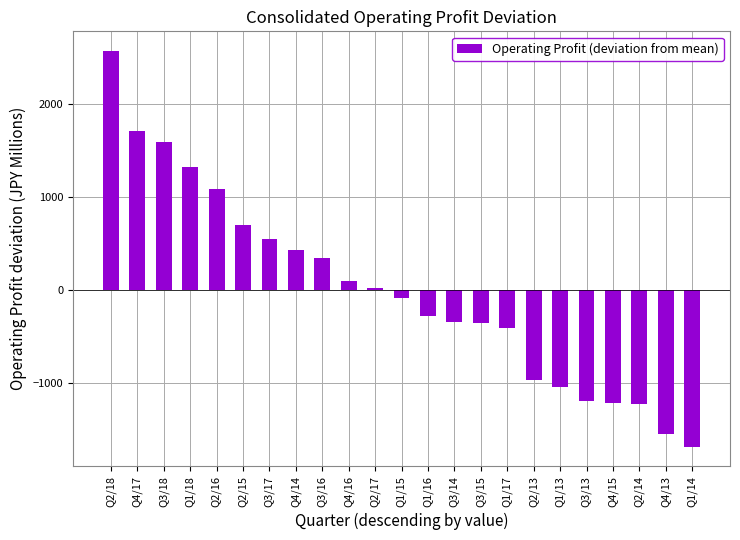

At which label is the value closest to 440?

Q4/14